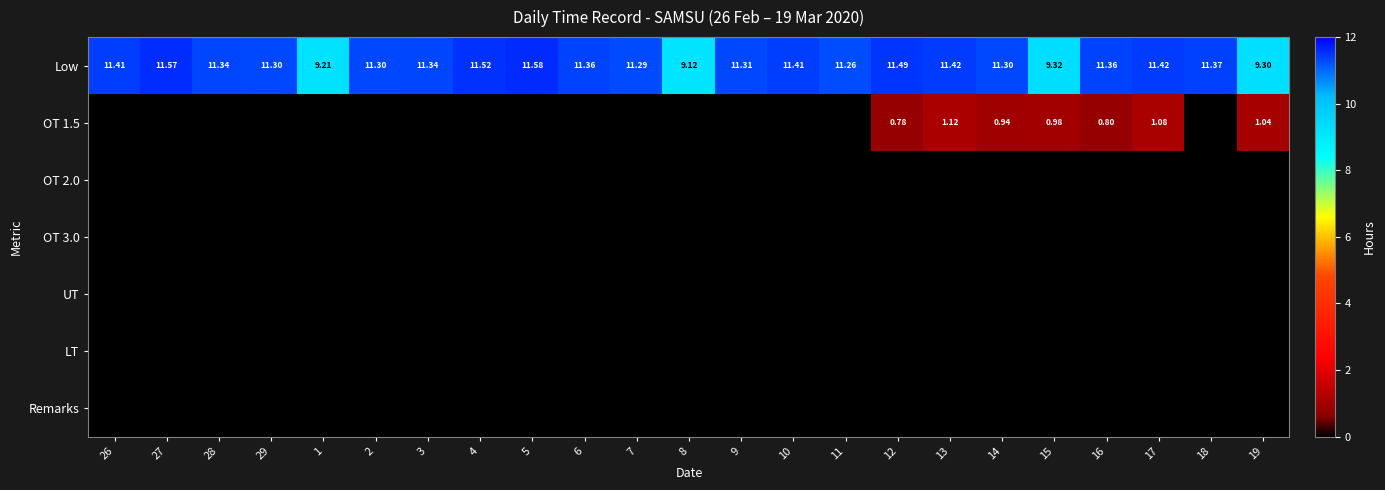

Which label corresponds to the largest value in the chart?

5